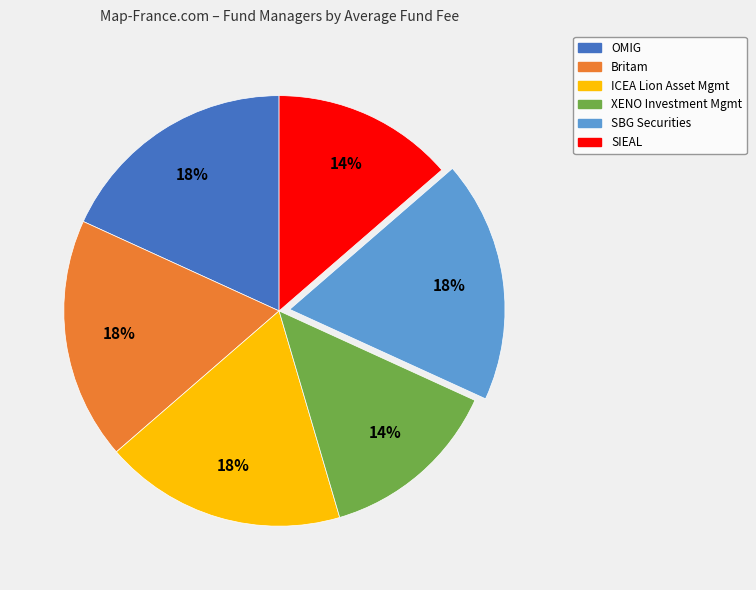

Is there any slice that represents more than half of the pie?

No